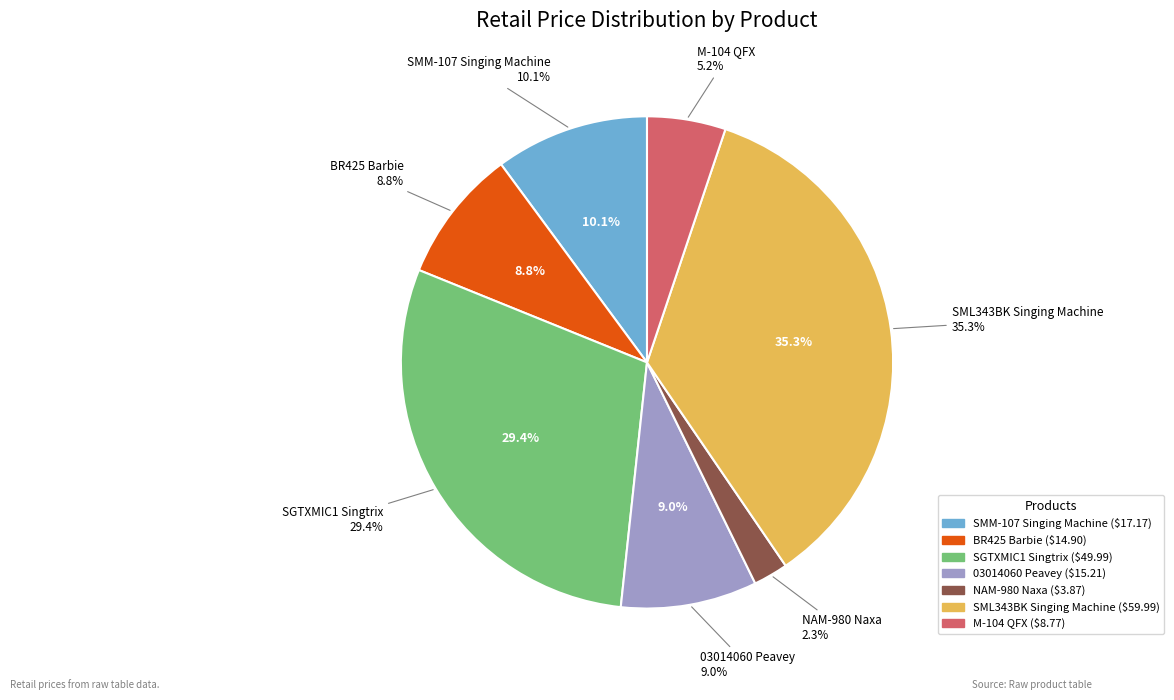

Does BR425 Barbie account for over 50% of the chart?

No